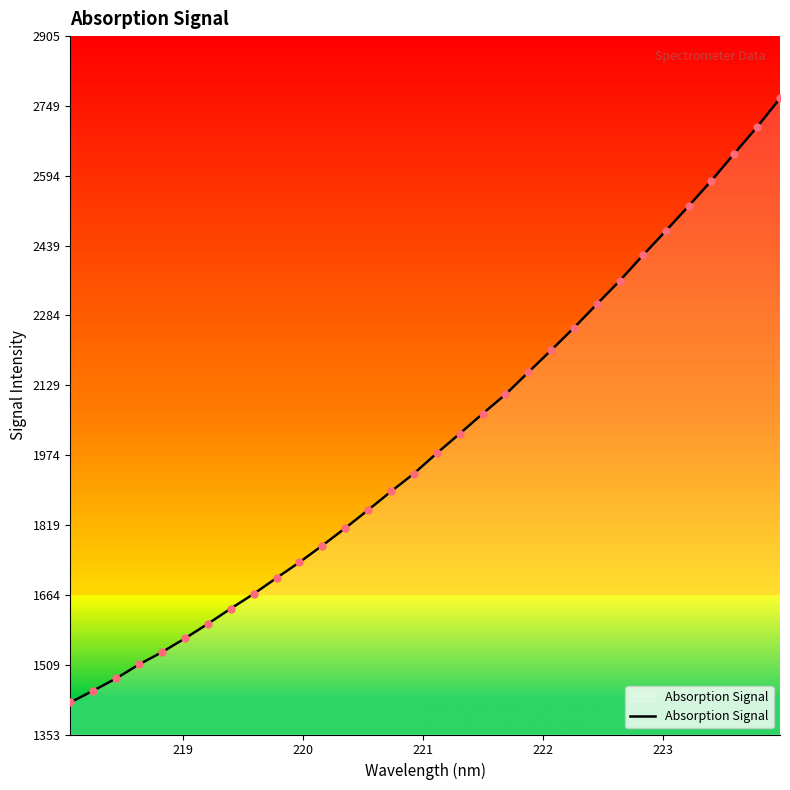

What is the smallest value displayed?

1424.7